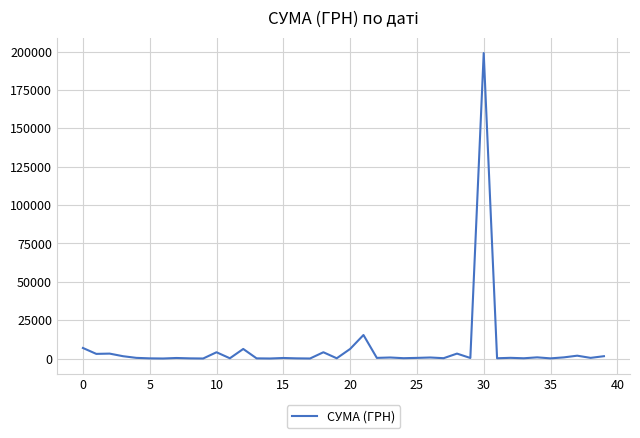

What is the maximum value shown in the chart?

199000.0